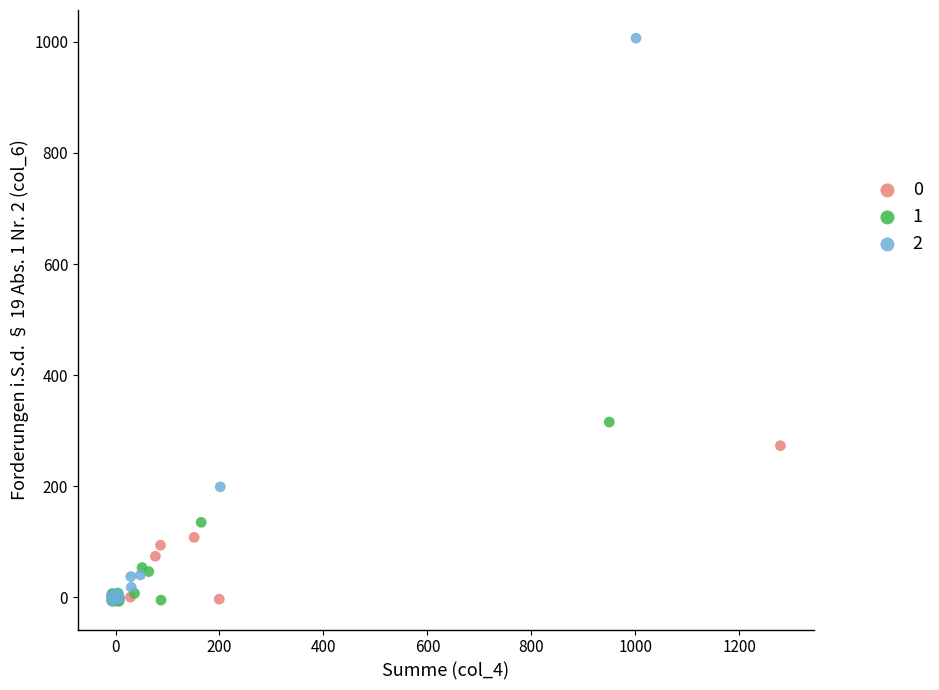

Which series has the largest Y range (max minus min)?

2